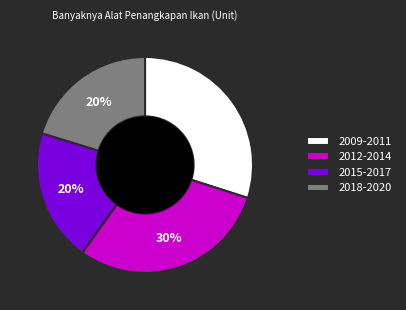

Does any single category account for the majority?

No